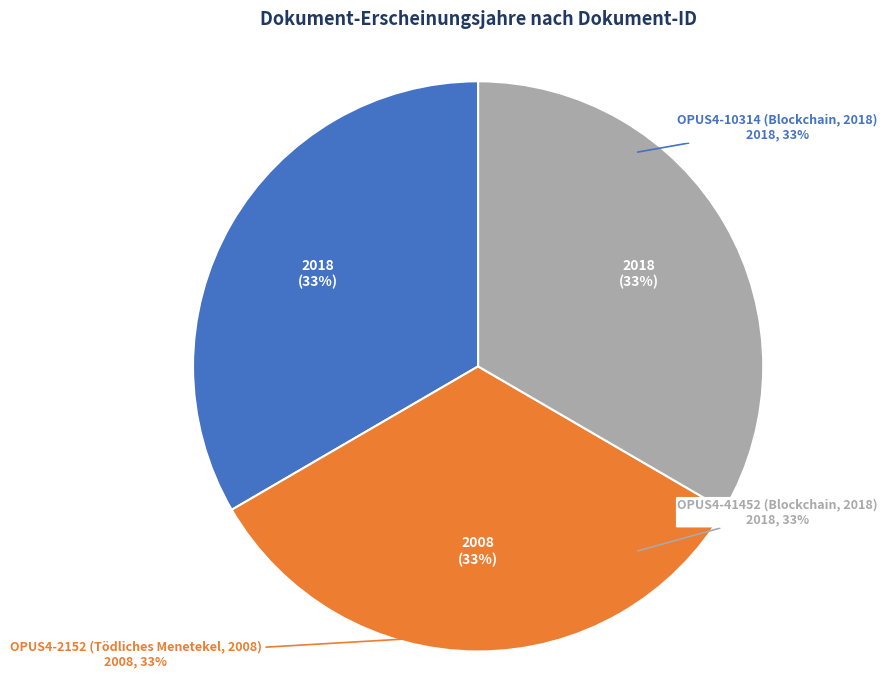

What percentage is the OPUS4-41452 (Blockchain, 2018) slice, to the nearest percent?

33%